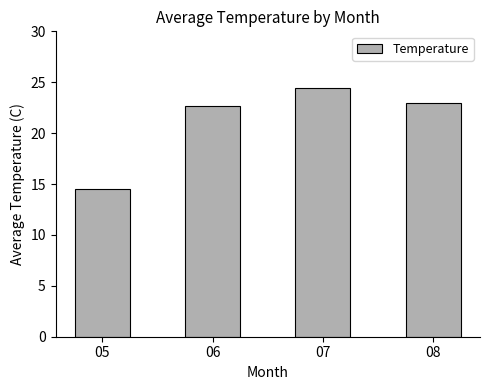

The value at 08 is 23.0. True or false?

True